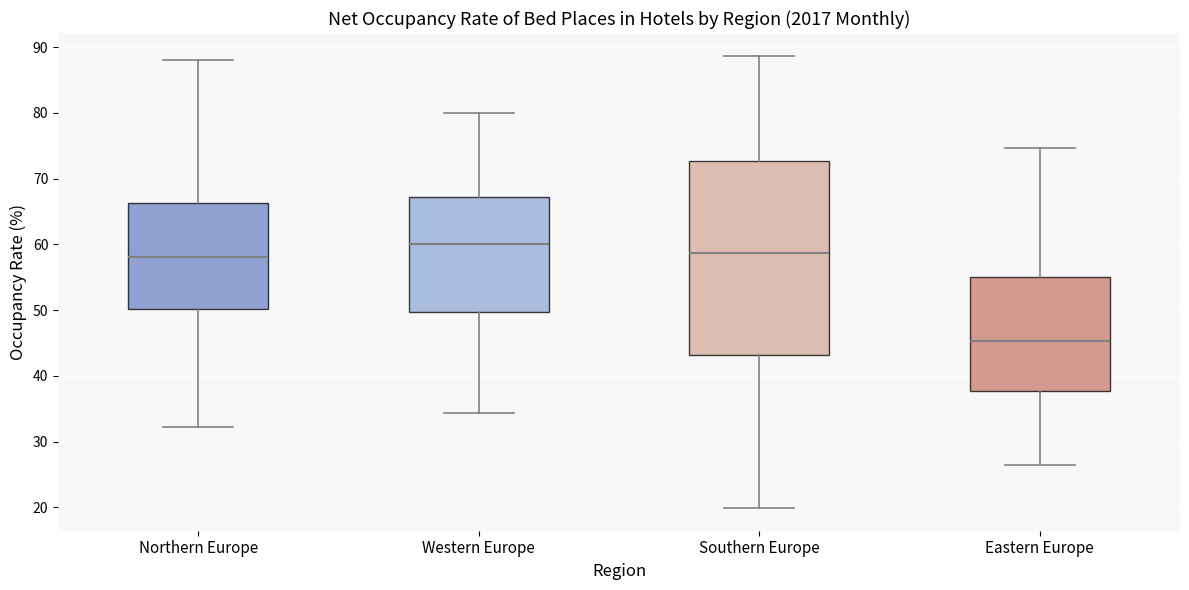

Reading left to right, read every box against the y-axis: the position of its median line, the range the box covers, and the ends of its whiskers. The values are not printed on the chart, so give them approximately, as read against the axis.

Northern Europe: median 58, box 50 to 66, whiskers 32 to 88
Western Europe: median 60, box 50 to 67, whiskers 34 to 80
Southern Europe: median 59, box 43 to 73, whiskers 20 to 89
Eastern Europe: median 45, box 38 to 55, whiskers 26 to 75